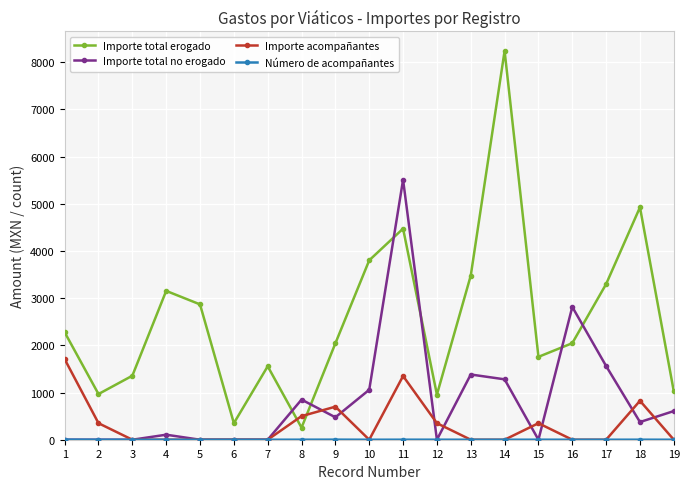

Where does the Importe total erogado series first go above 2046?

1